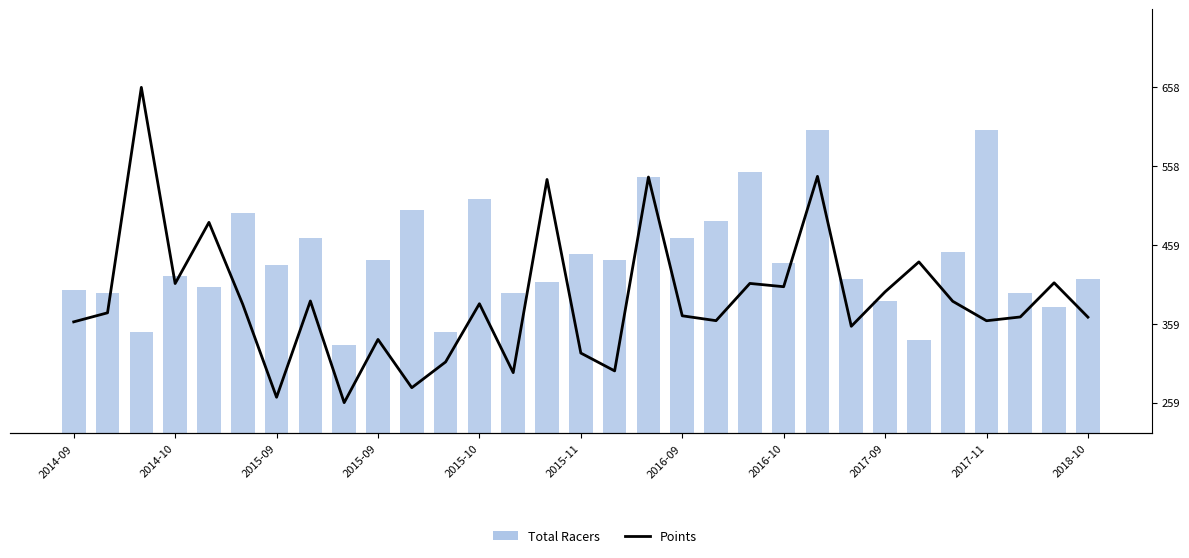

What is the value of the Total Racers bar at the 20th from the left?

77.0